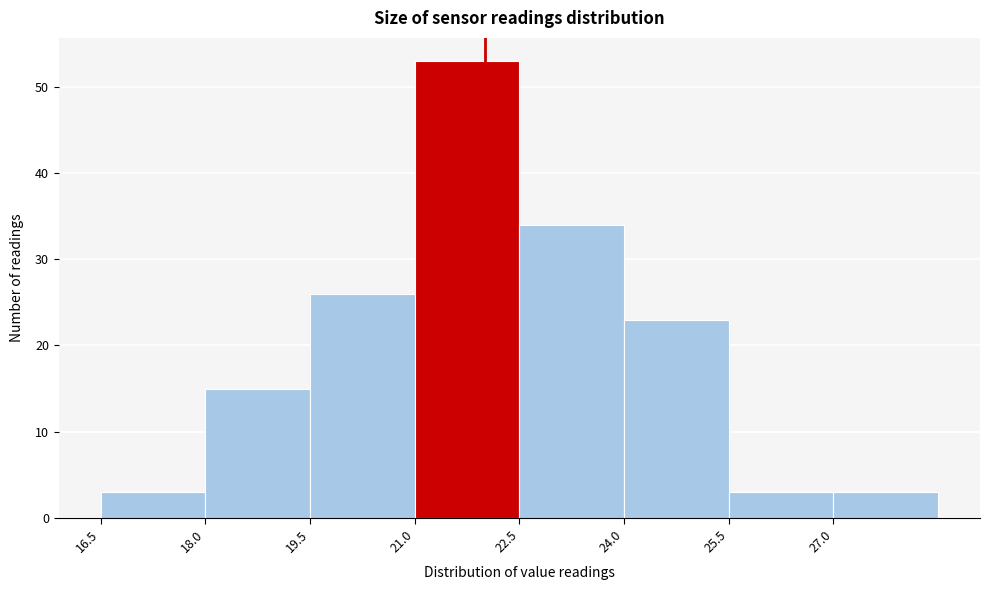

Reading left to right, list every bar in this chart as the range it spans on the x-axis followed by its height. Neither the bar edges nor the heights are printed on the chart, so give them approximately, as read against the axes.

16.5 to 18.0: 3
18.0 to 19.5: 15
19.5 to 21.0: 26
21.0 to 22.5: 53
22.5 to 24.0: 34
24.0 to 25.5: 23
25.5 to 27.0: 3
27.0 to 28.5: 3